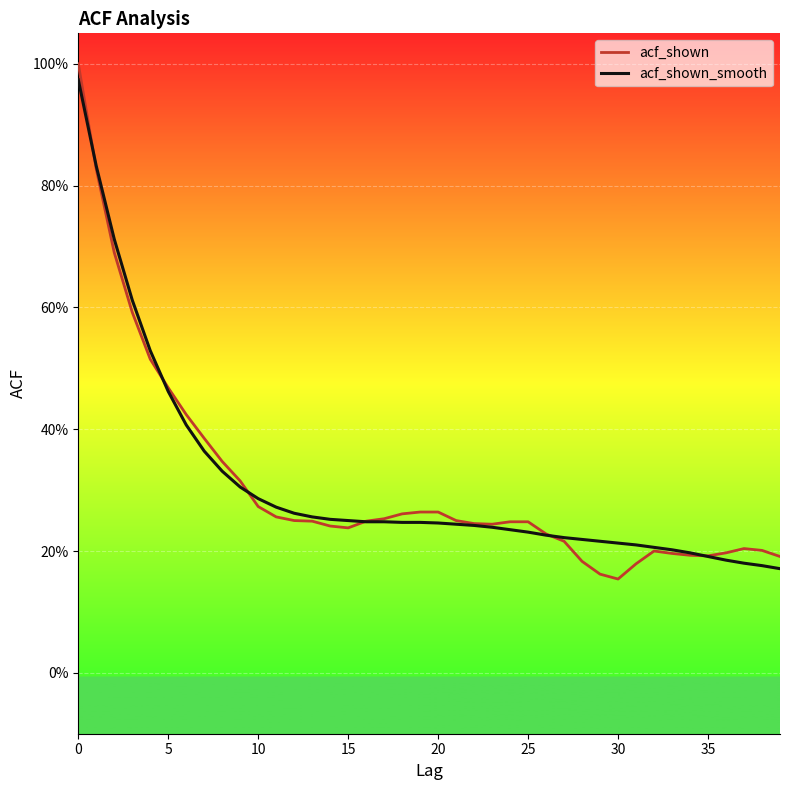

How many intersections are there between acf_shown (raw) and acf_shown_smooth?

6